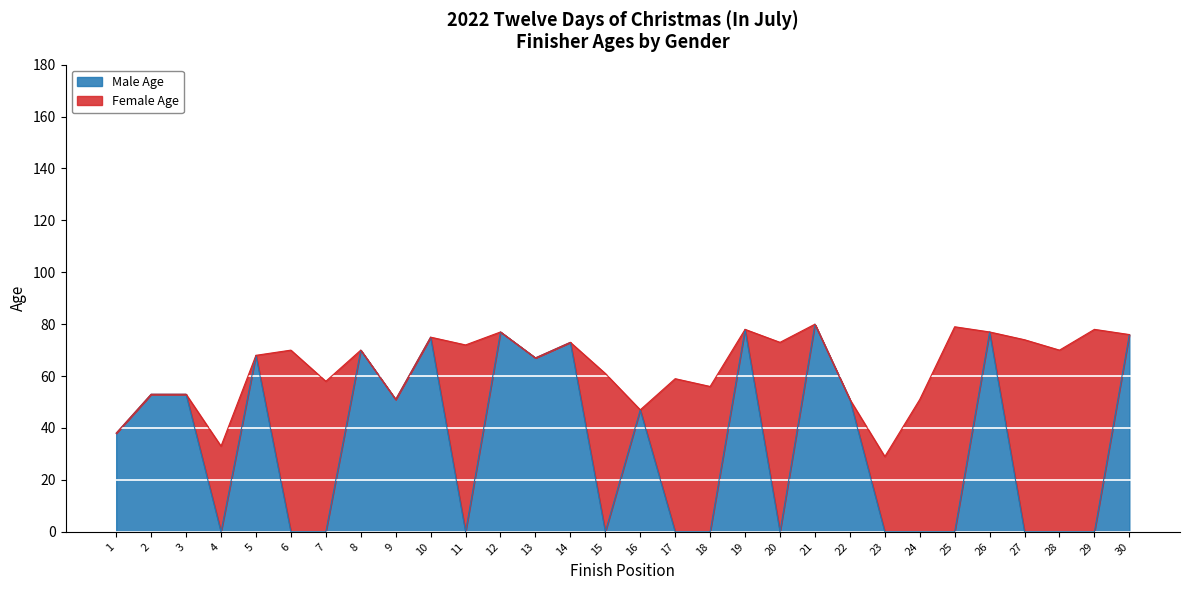

At which category does the chart reach its minimum across all series?

4